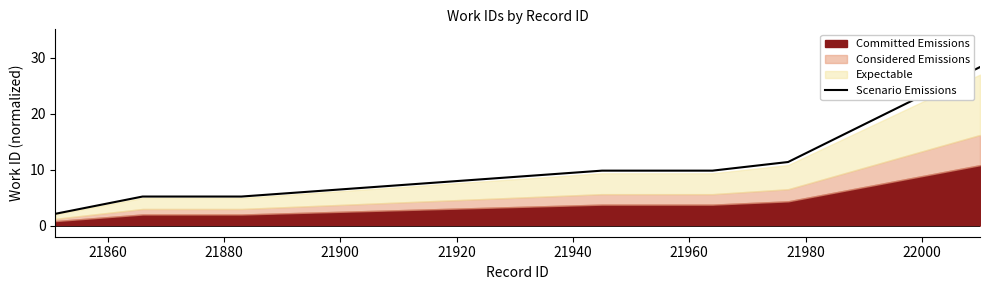

What is the highest value of the Scenario Emissions series?

28.4